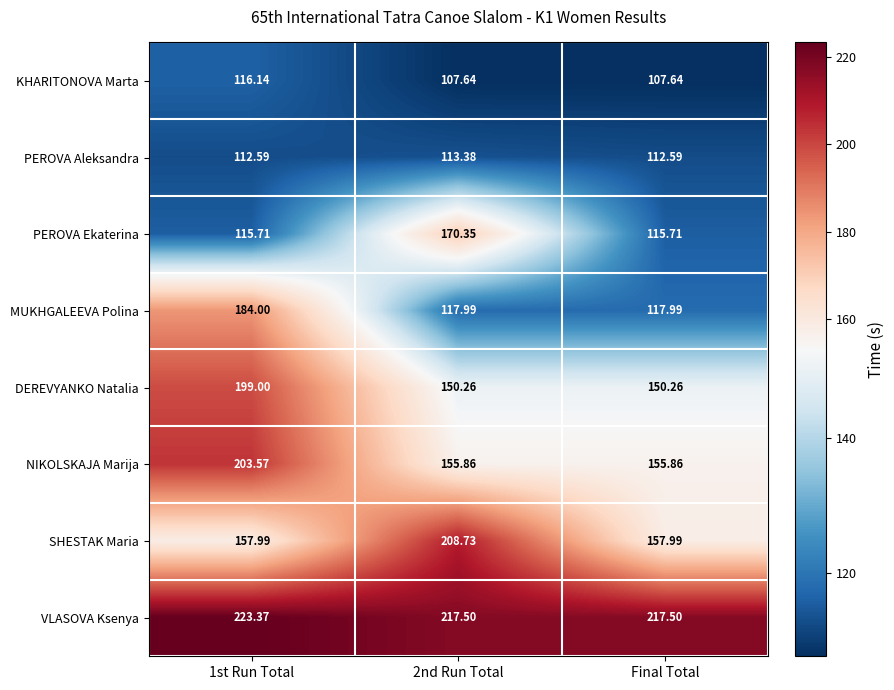

Is the value of VLASOVA Ksenya at 2nd Run Total greater than the value of SHESTAK Maria at Final Total?

Yes